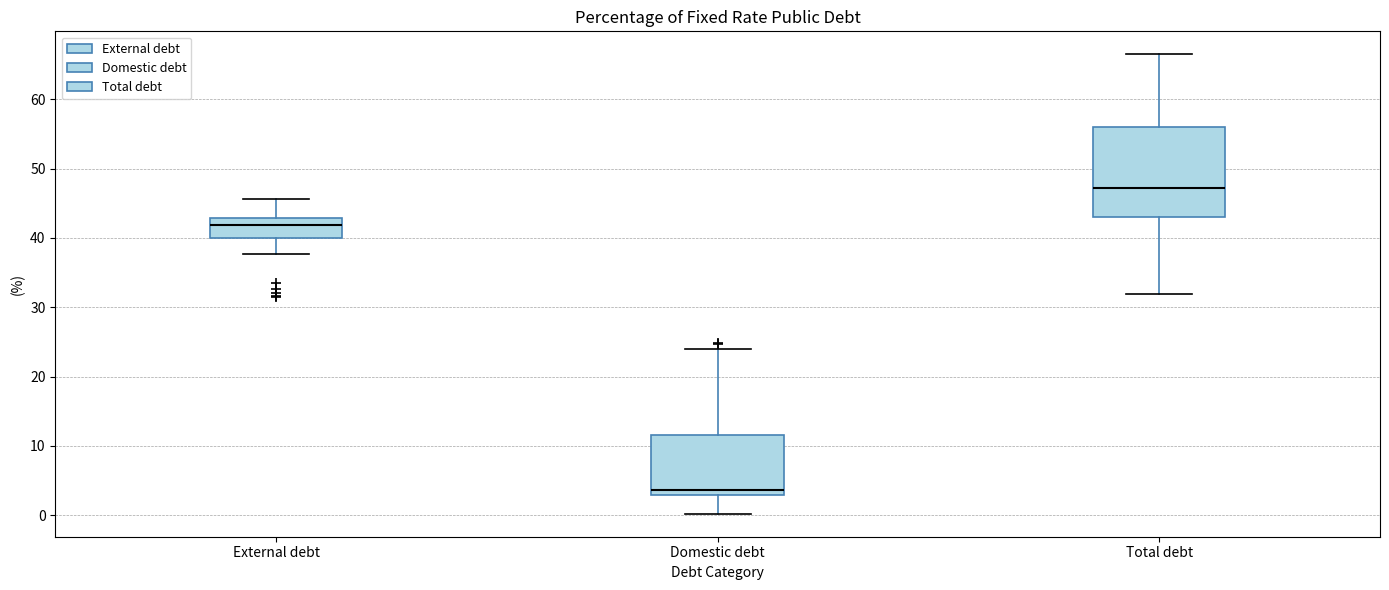

Which box's median line is the lowest?

Domestic debt